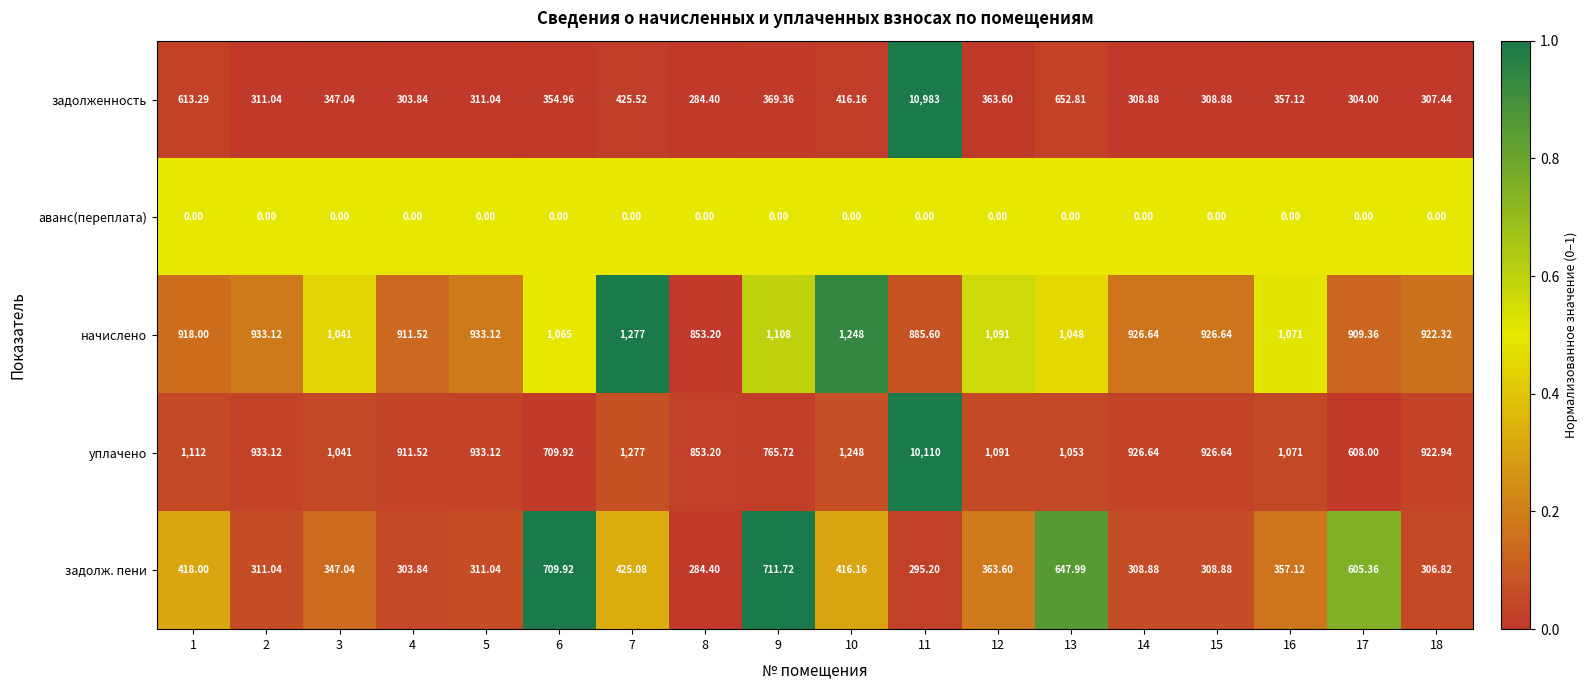

Rank the series by their maximum value, from lowest to highest.

аванс(переплата), задолж. пени, начислено, уплачено, задолженность